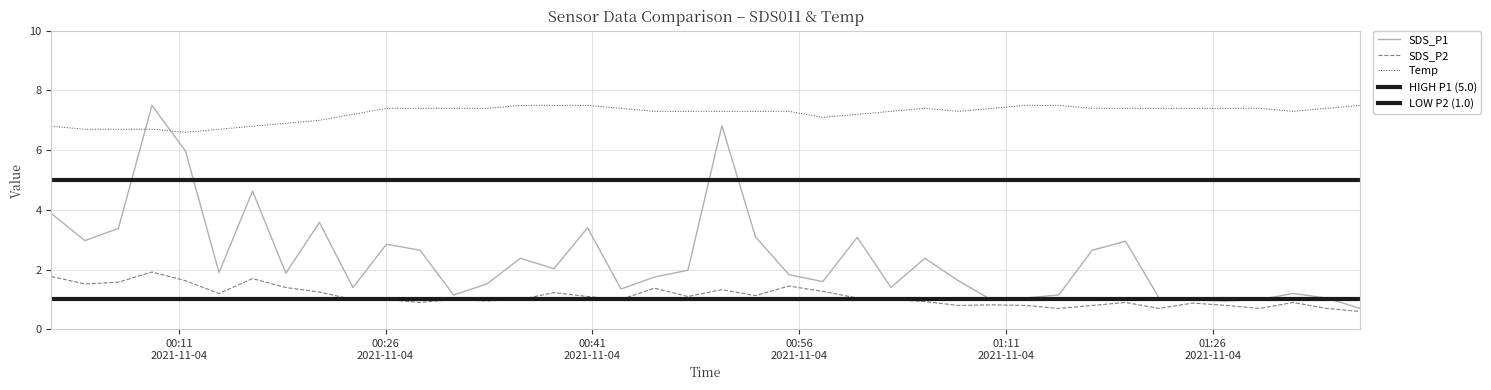

True or false: SDS_P2 and Temp cross at least once.

False